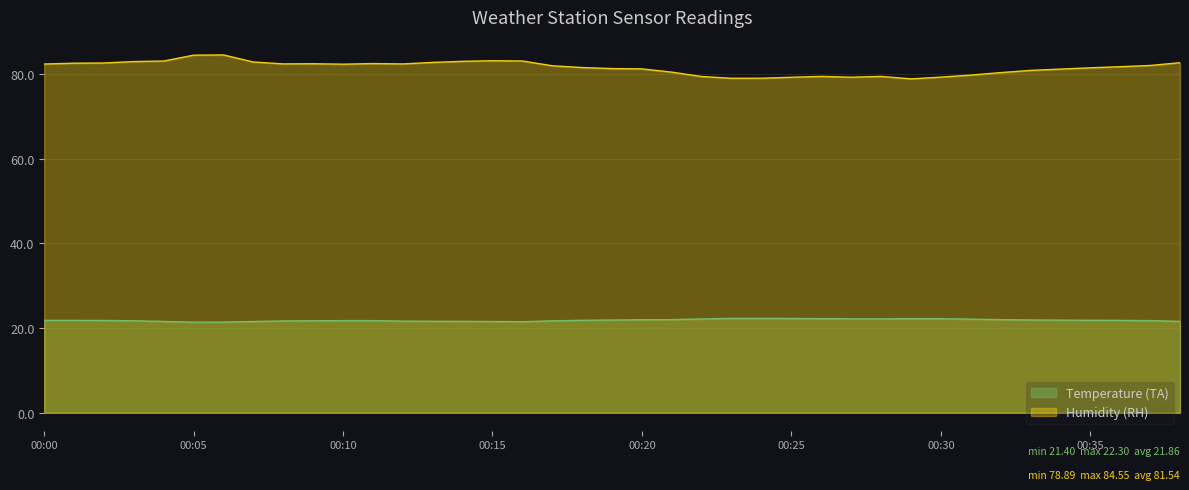

Does the chart have visible grid lines?

Yes